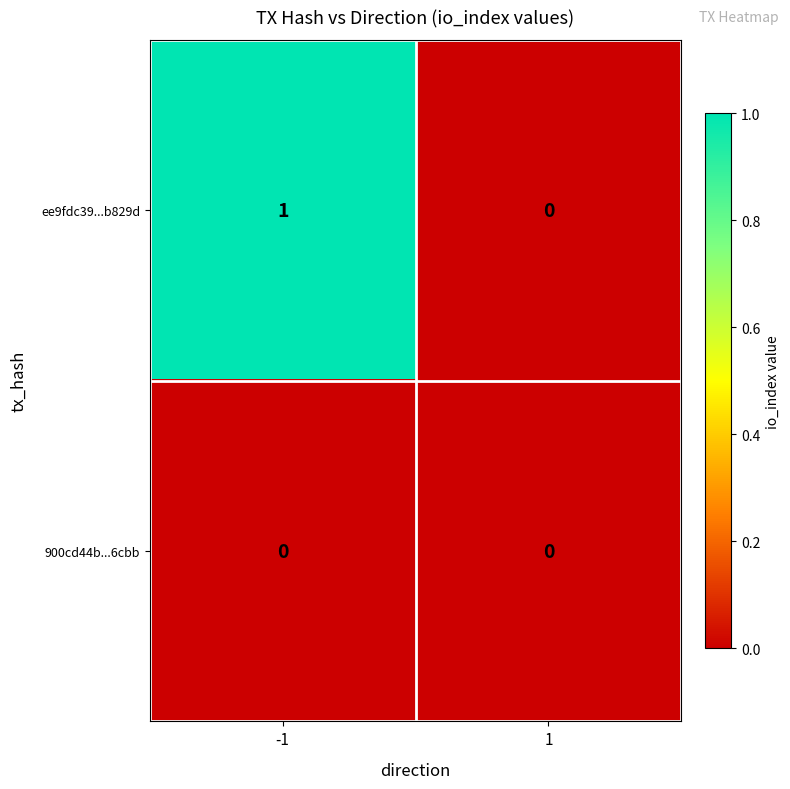

List the series in order of their peak value, highest first.

ee9fdc39...b829d, 900cd44b...6cbb